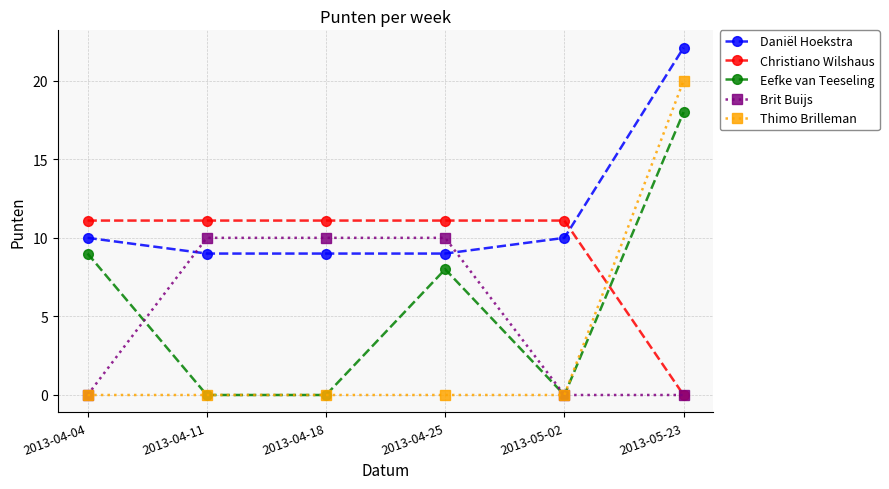

True or false: Brit Buijs has a value of 6.1 at 2013-04-25.

False